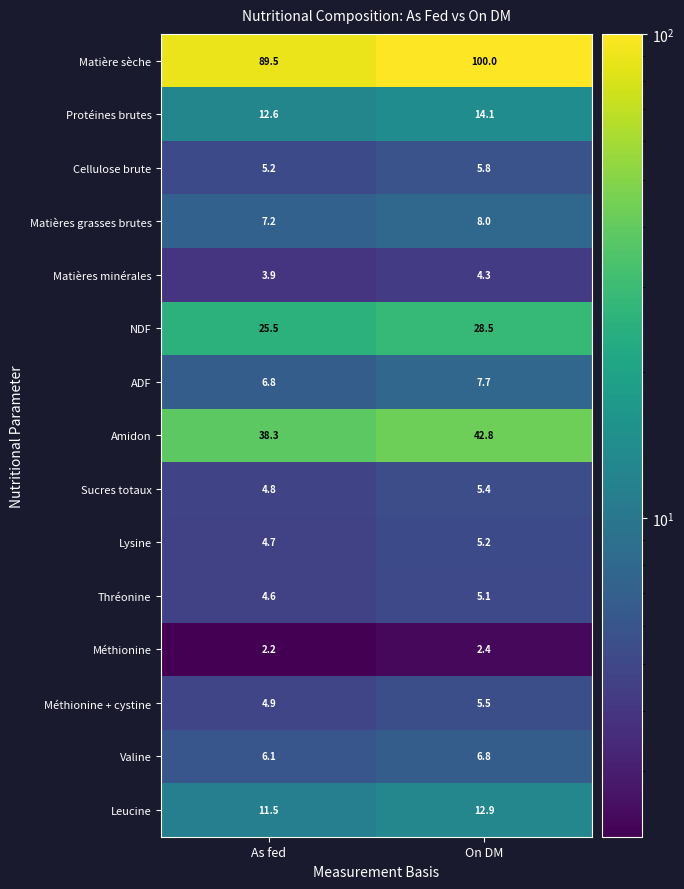

True or false: Amidon has a value of 29.8 at On DM.

False